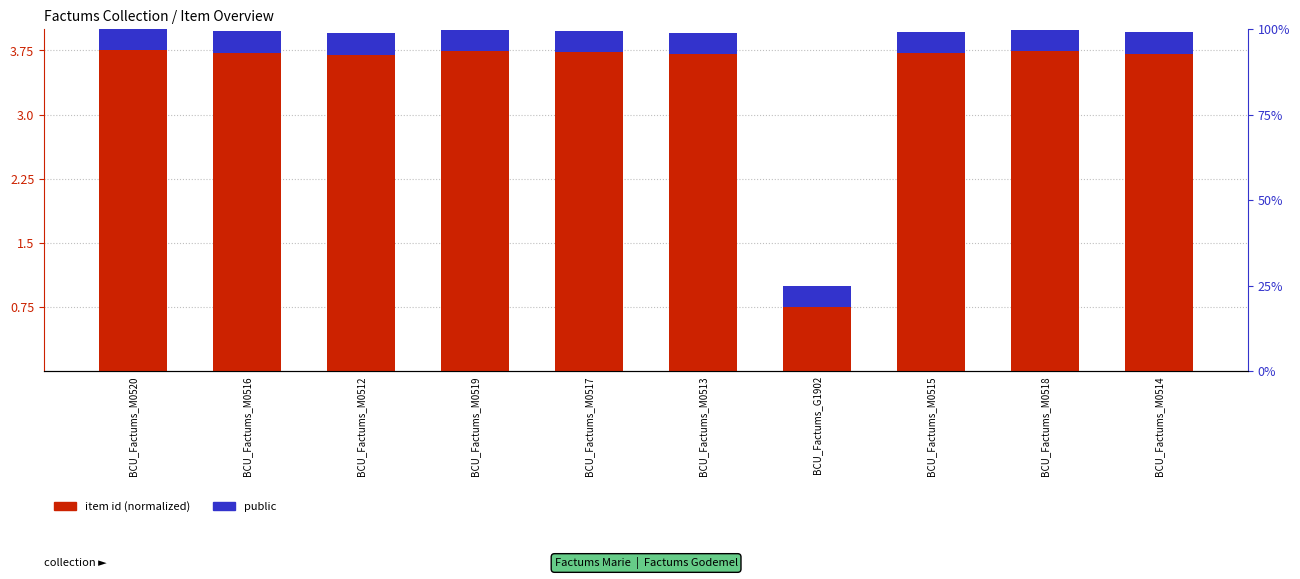

How many data points does each series have?

10